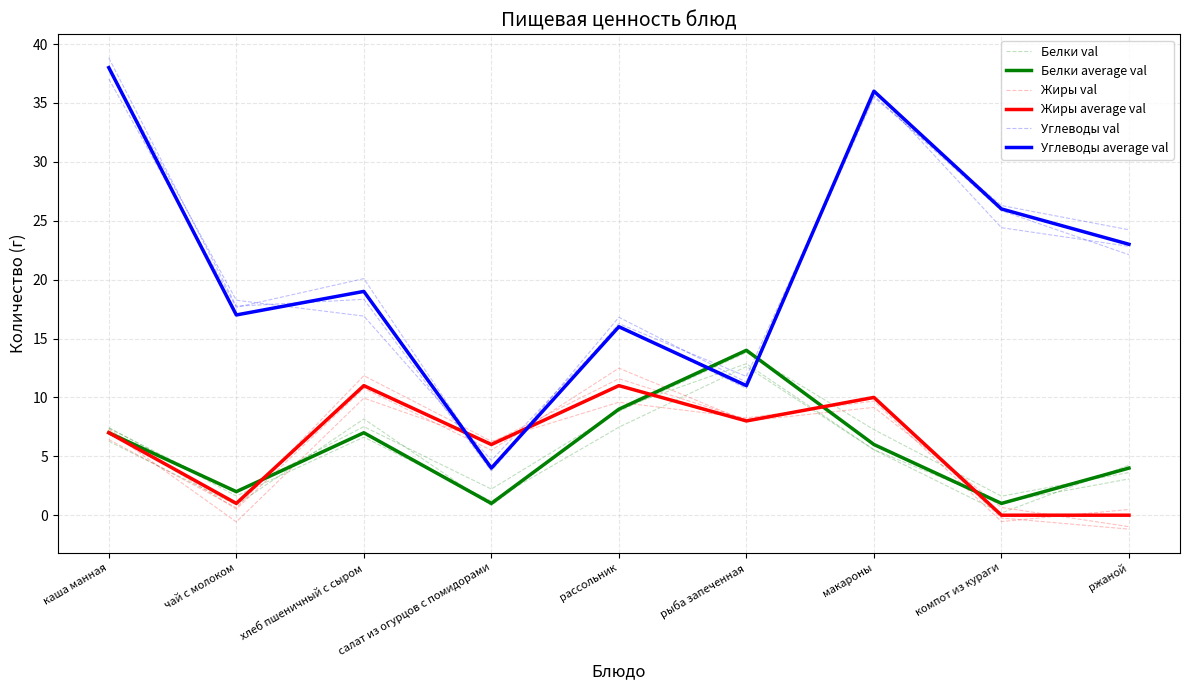

What is the sum of the Белки val values at макароны and хлеб пшеничный с сыром?

14.8